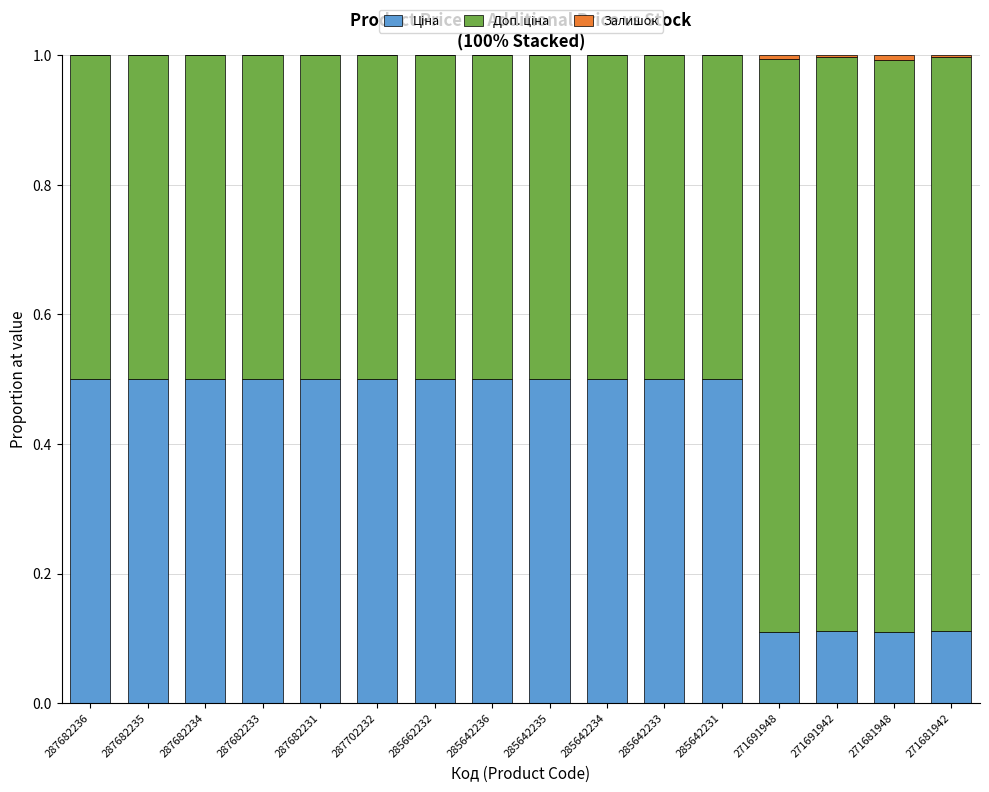

How many distinct data groups are displayed?

3